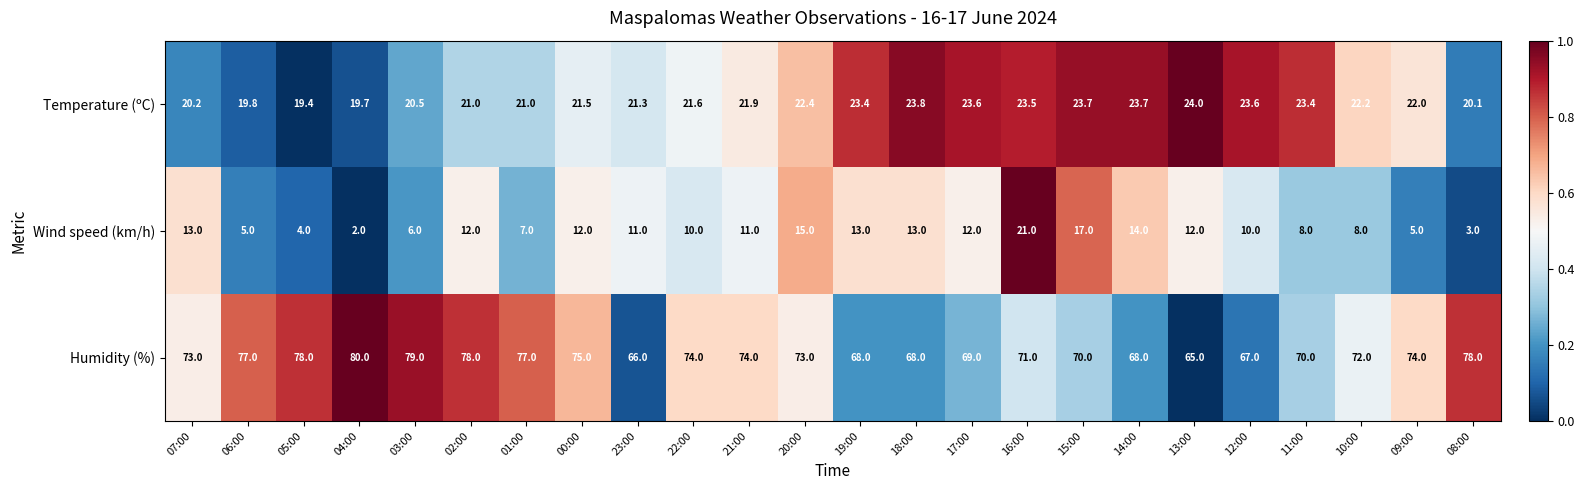

Is it true that Humidity (%) equals 72.0 at 10:00?

True